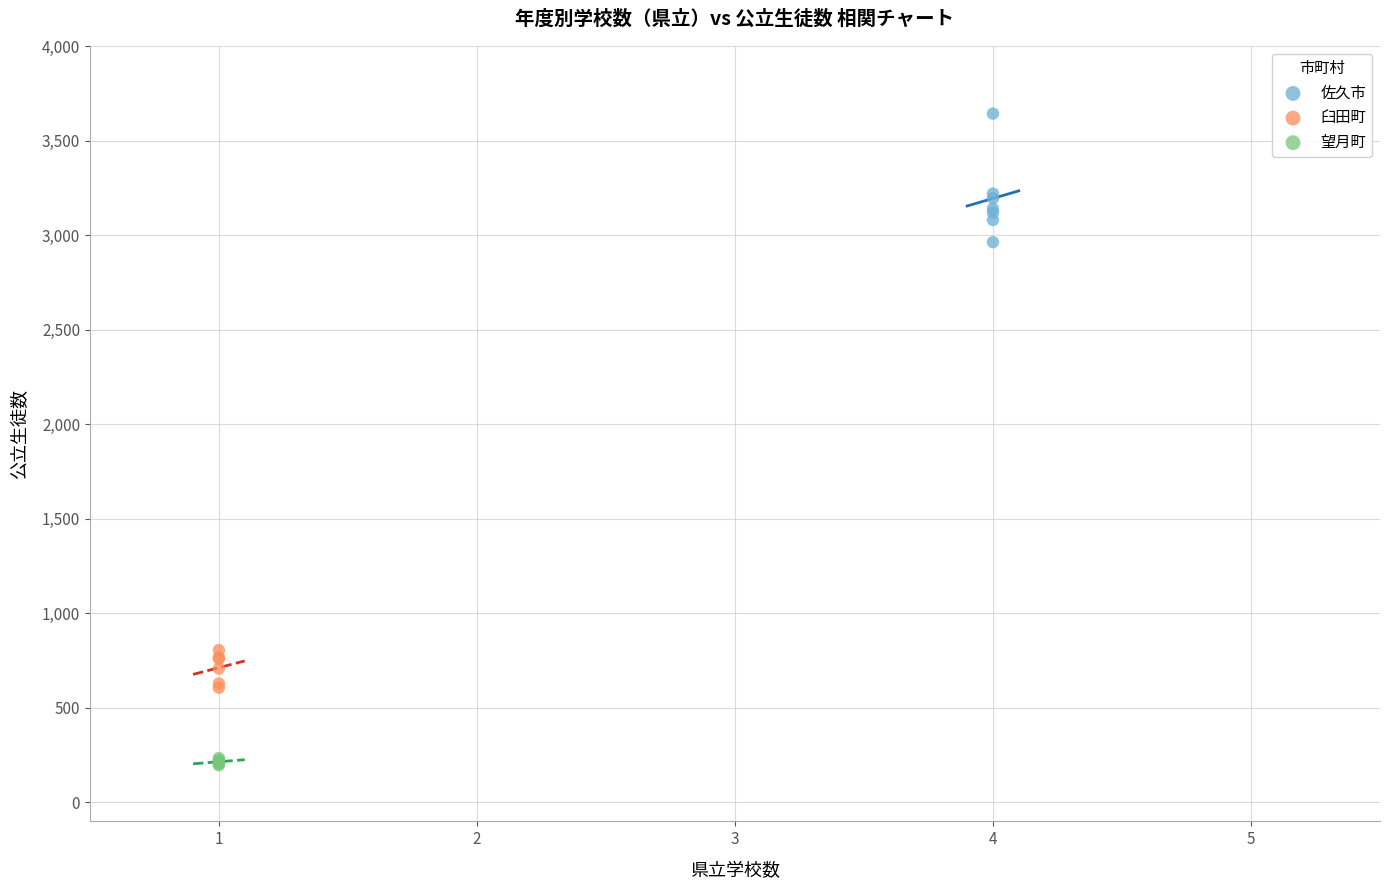

What are all the series names shown in the legend?

佐久市, 臼田町, 望月町